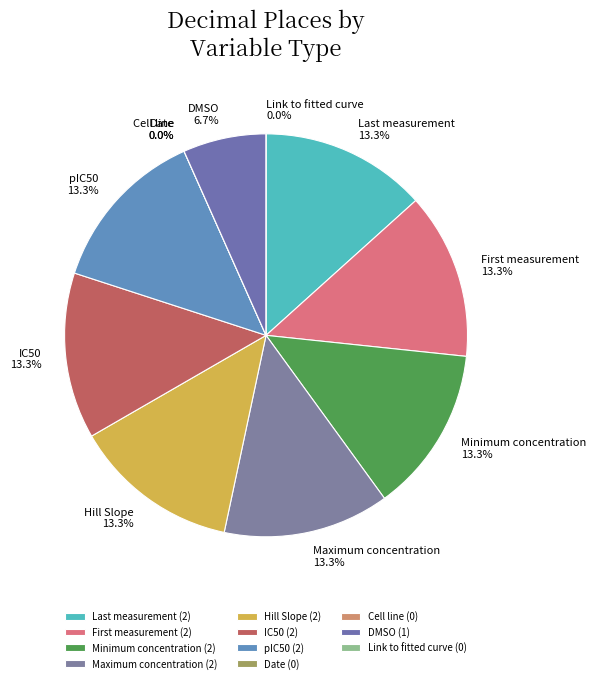

True or false: Maximum concentration accounts for 13% of the total.

True